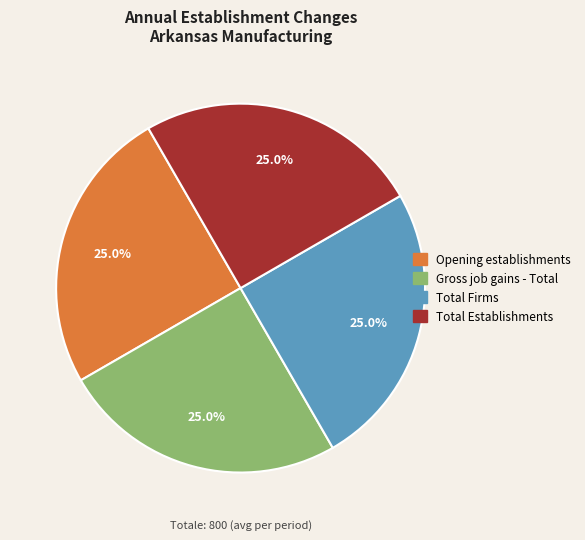

Is there any slice that represents more than half of the pie?

No